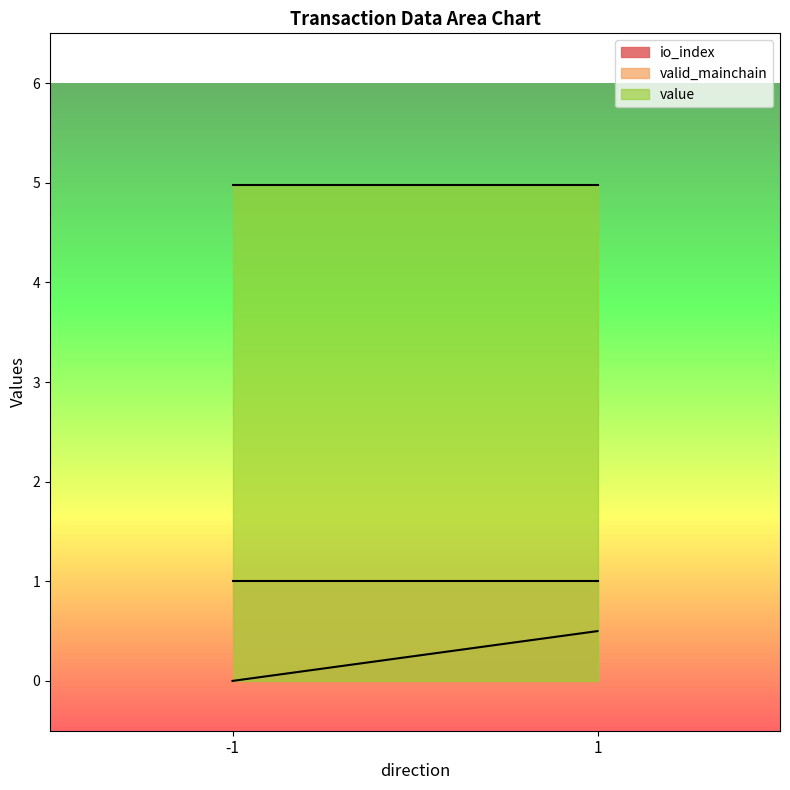

True or false: value and valid_mainchain intersect in this chart.

False